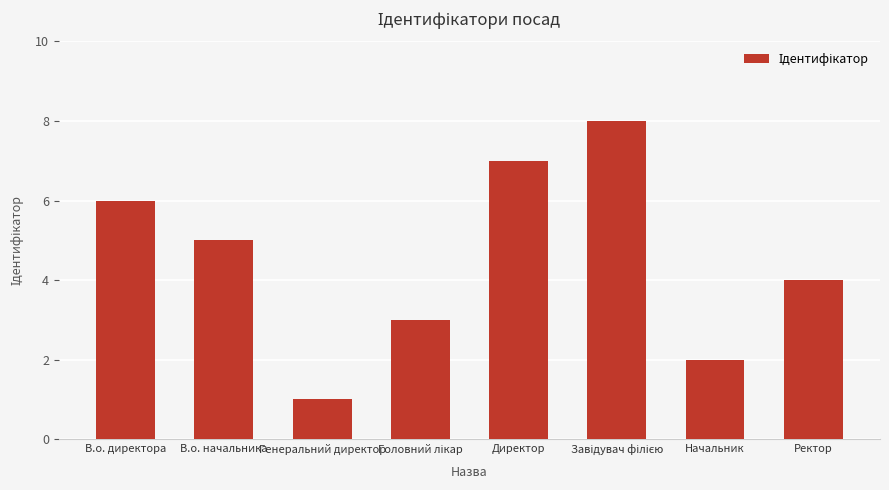

How many values are between 3 and 7?

5